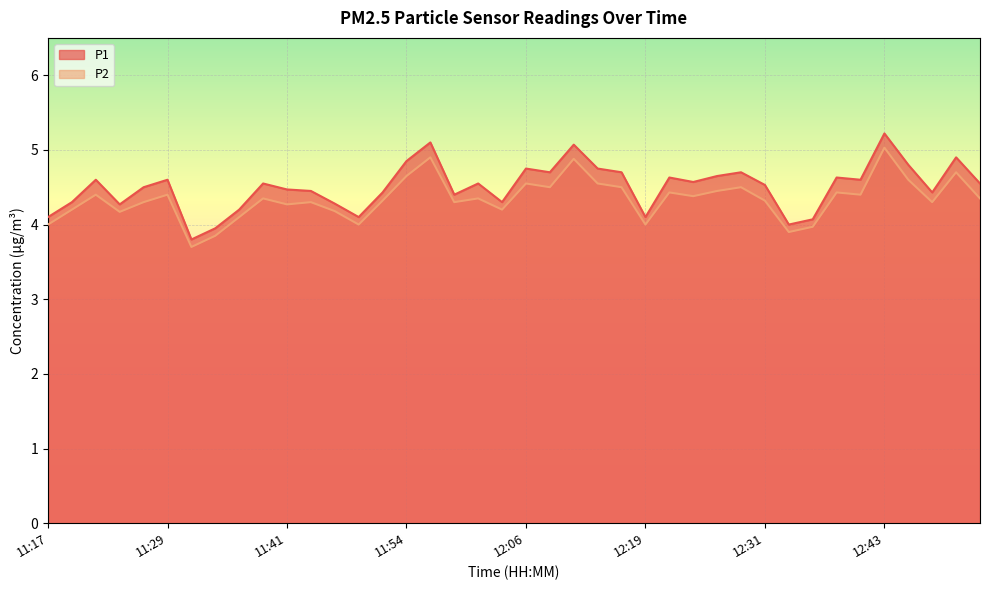

What is the smallest value displayed?

3.7